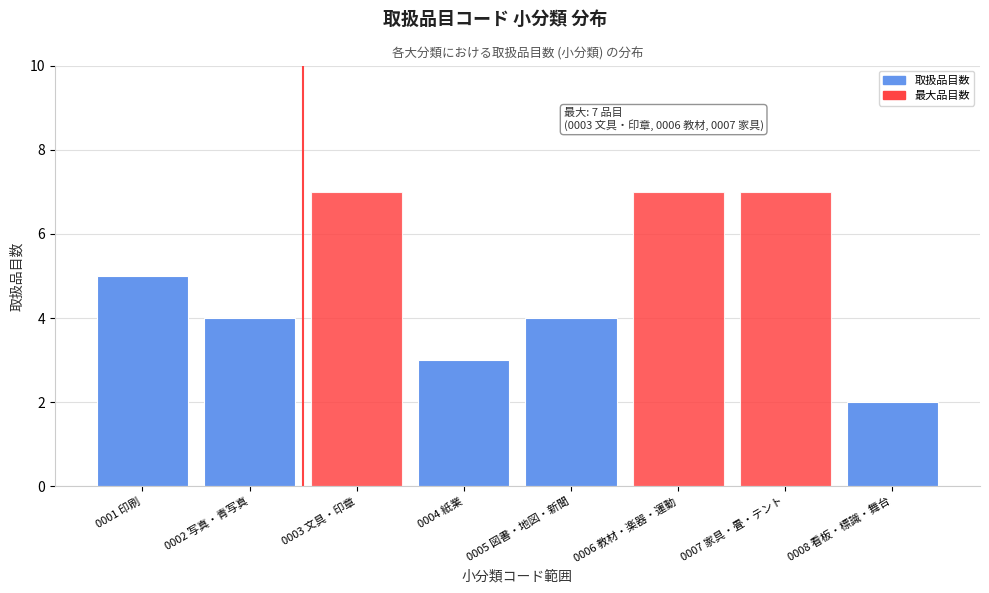

Reading left to right, transcribe all the data shown in this chart.

0001 印刷=5	0002 写真・青写真=4	0003 文具・印章=7	0004 紙業=3	0005 図書・地図・新聞=4	0006 教材・楽器・運動=7	0007 家具・畳・テント=7	0008 看板・標識・舞台=2